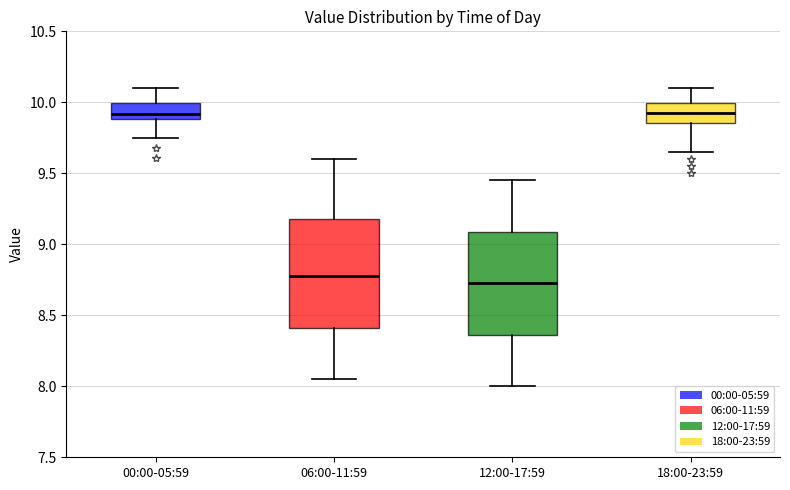

Where does the lower whisker of the box for 18:00-23:59 end on the y-axis? The values are not printed on the chart, so give them approximately, as read against the axis.

9.65